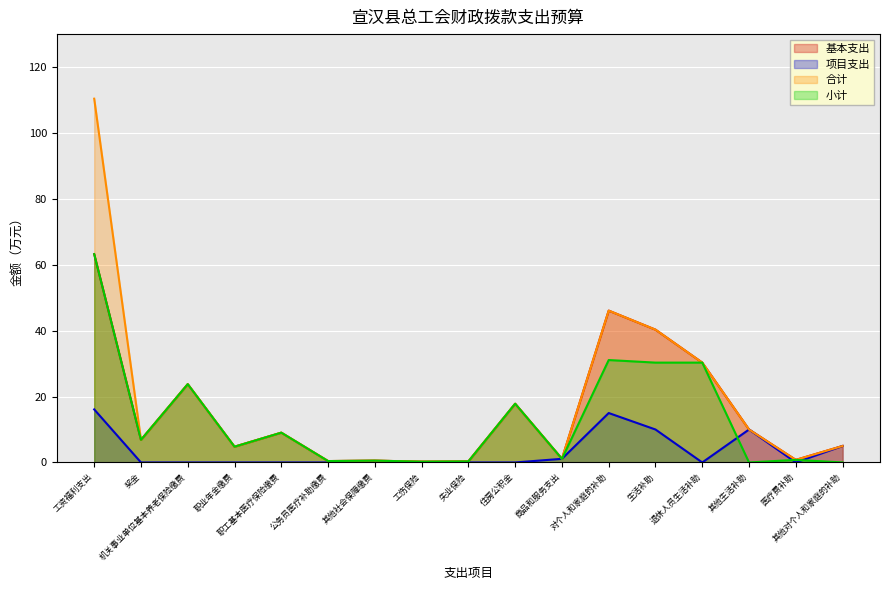

Which has a higher value, 对个人和家庭的补助 or 生活补助?

对个人和家庭的补助